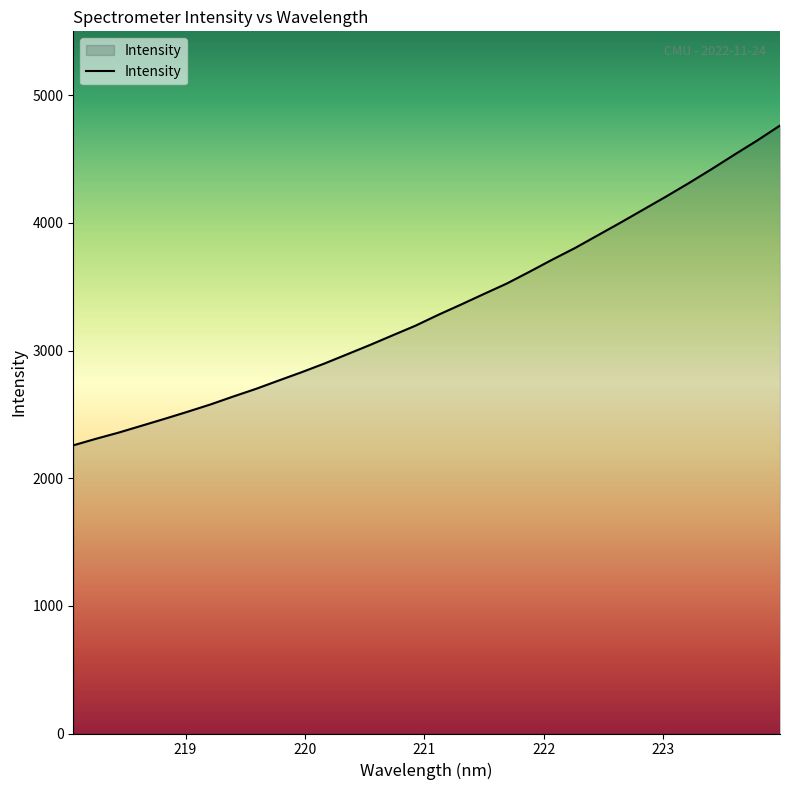

Count the number of data series in this chart.

1